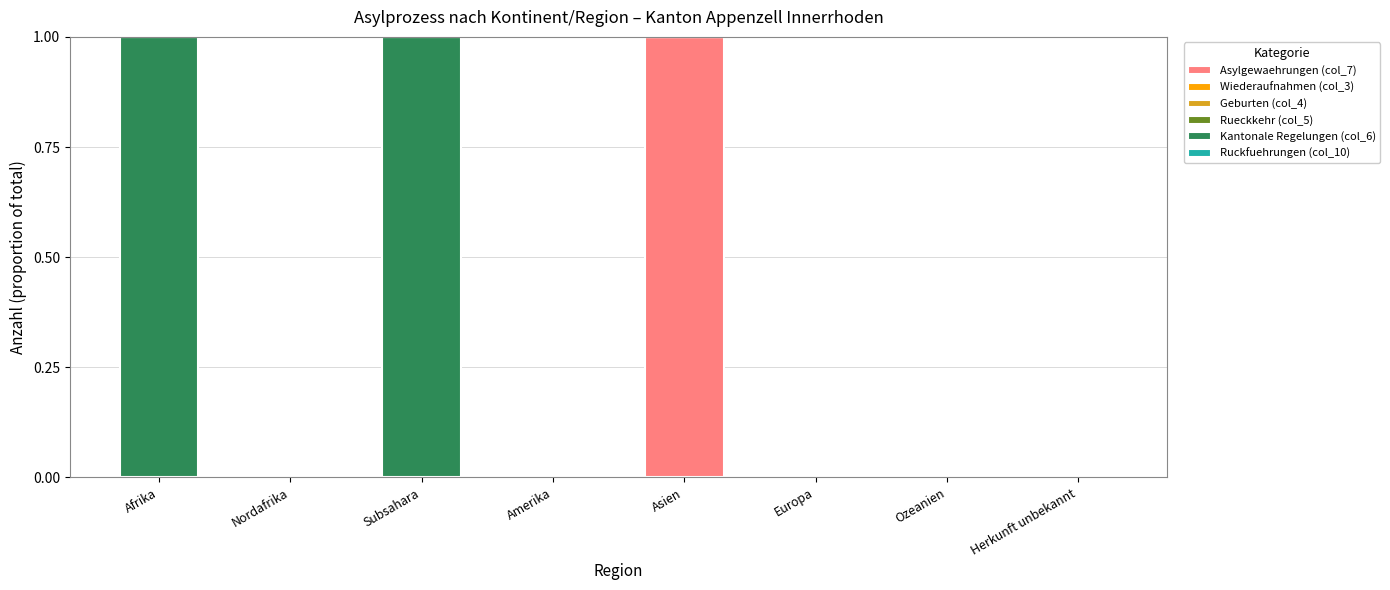

Reading right to left, list the values for the Asylgewaehrungen (col_7) series.

Herkunft unbekannt=0	Ozeanien=0	Europa=0	Asien=1	Amerika=0	Subsahara=0	Nordafrika=0	Afrika=0